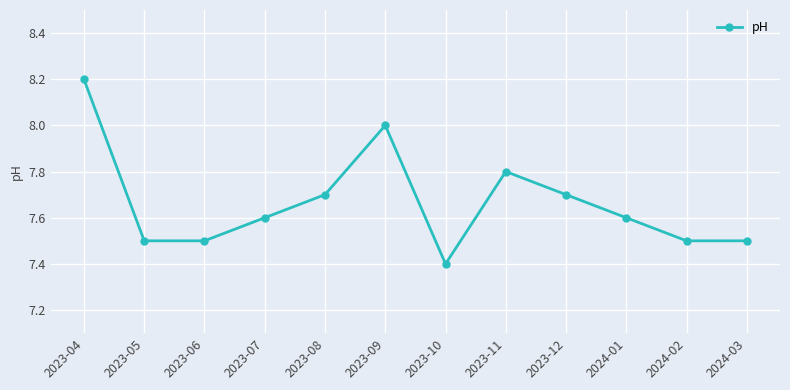

Reading left to right, extract all data points from this chart.

8.2	7.5	7.5	7.6	7.7	8.0	7.4	7.8	7.7	7.6	7.5	7.5